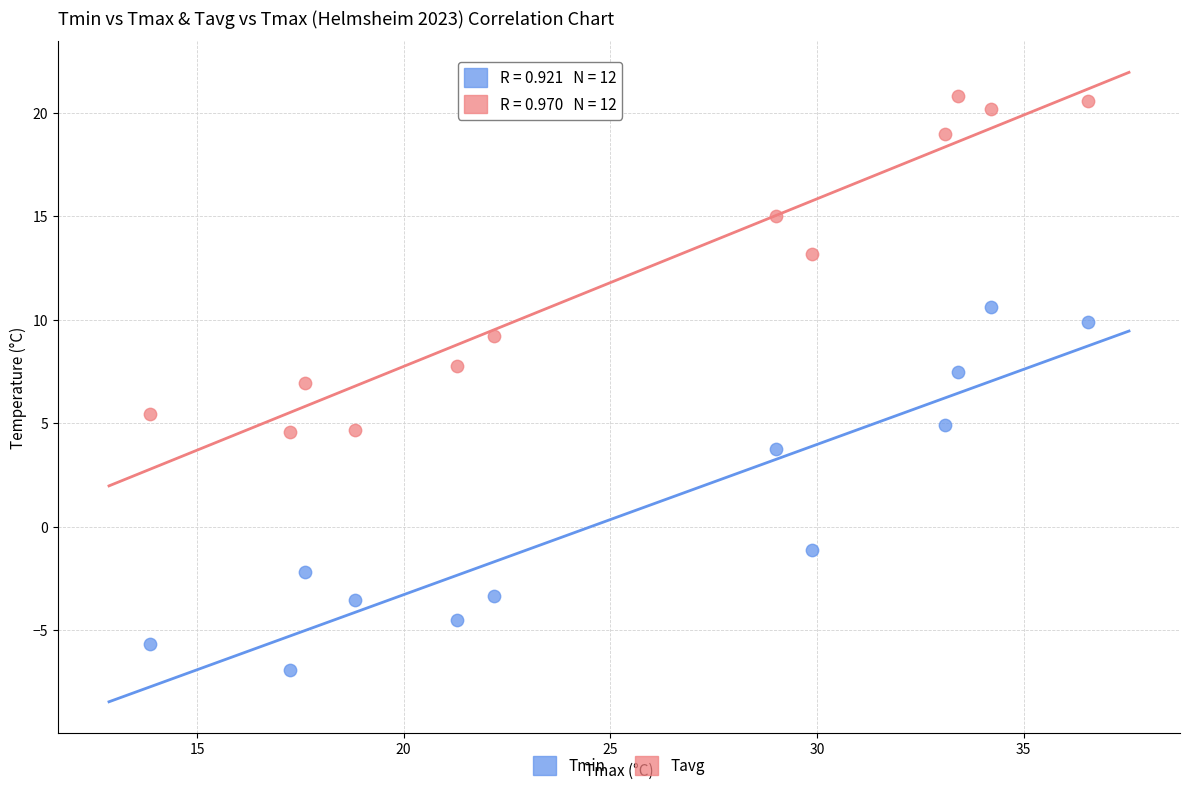

In the Tmin series, what Y value is closest to 1?

-1.1